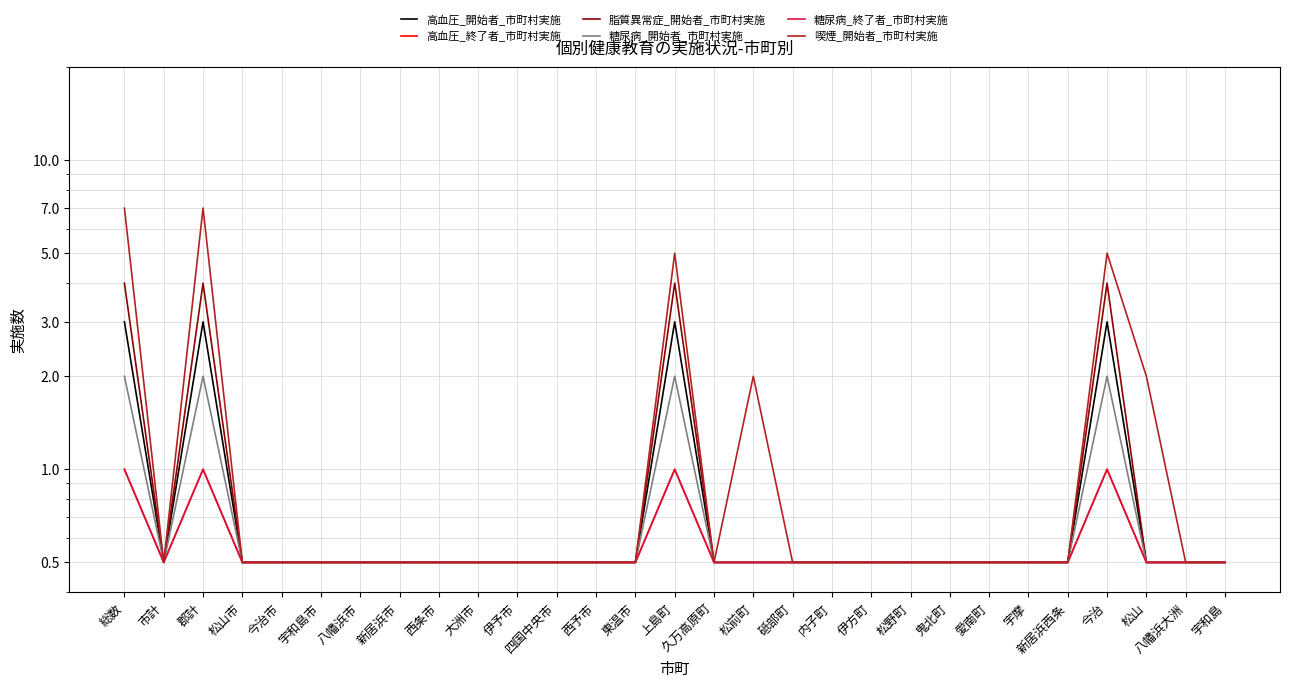

What is the sum of all 喫煙_開始者_市町村実施 values?

39.5